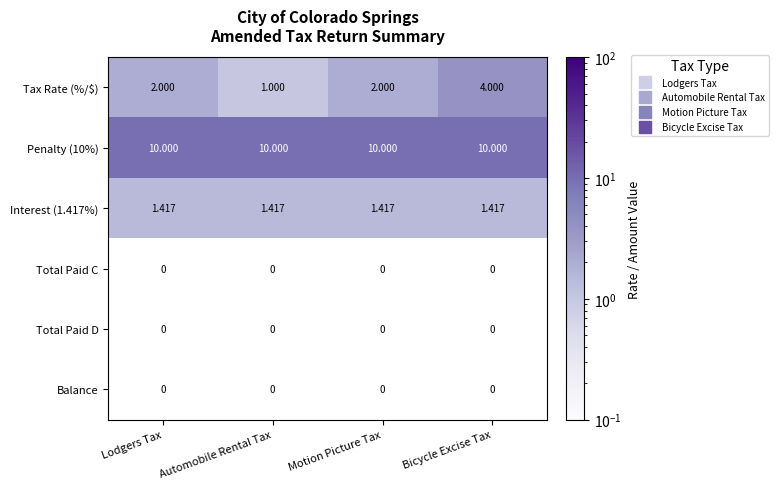

Which series has the widest spread of values?

Tax Rate (%/$)